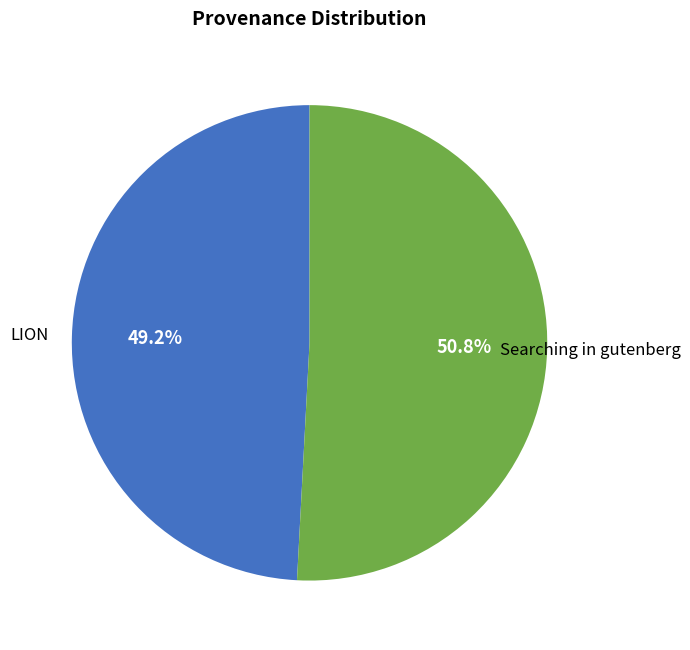

Is it true that Searching in gutenberg is 51% of the pie?

True